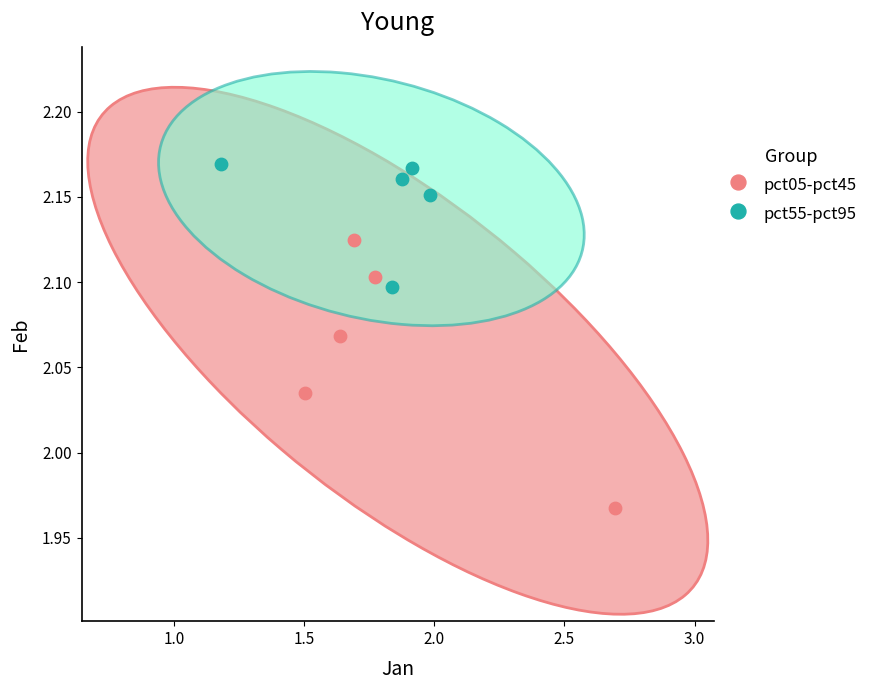

Which series has the largest Y range (max minus min)?

pct05-pct45